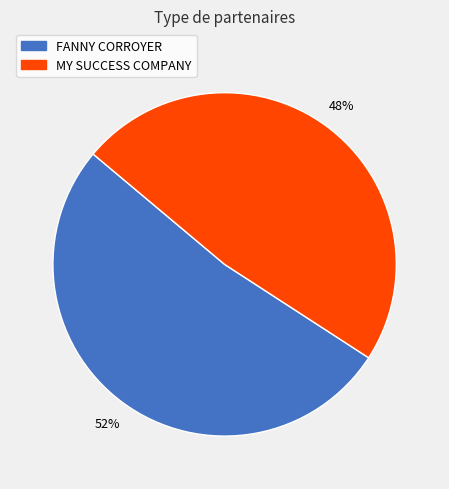

Is the sum of MY SUCCESS COMPANY and FANNY CORROYER greater than half?

Yes